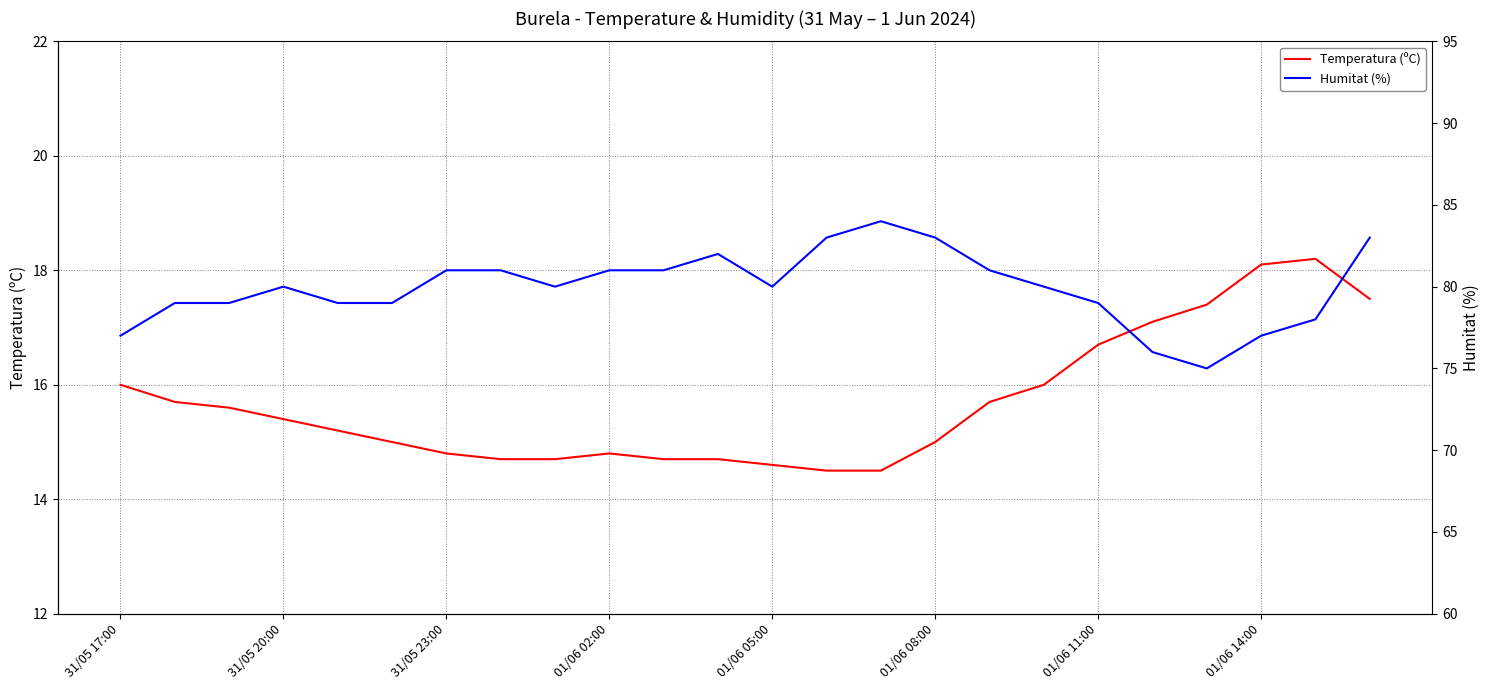

Does the chart have visible grid lines?

Yes